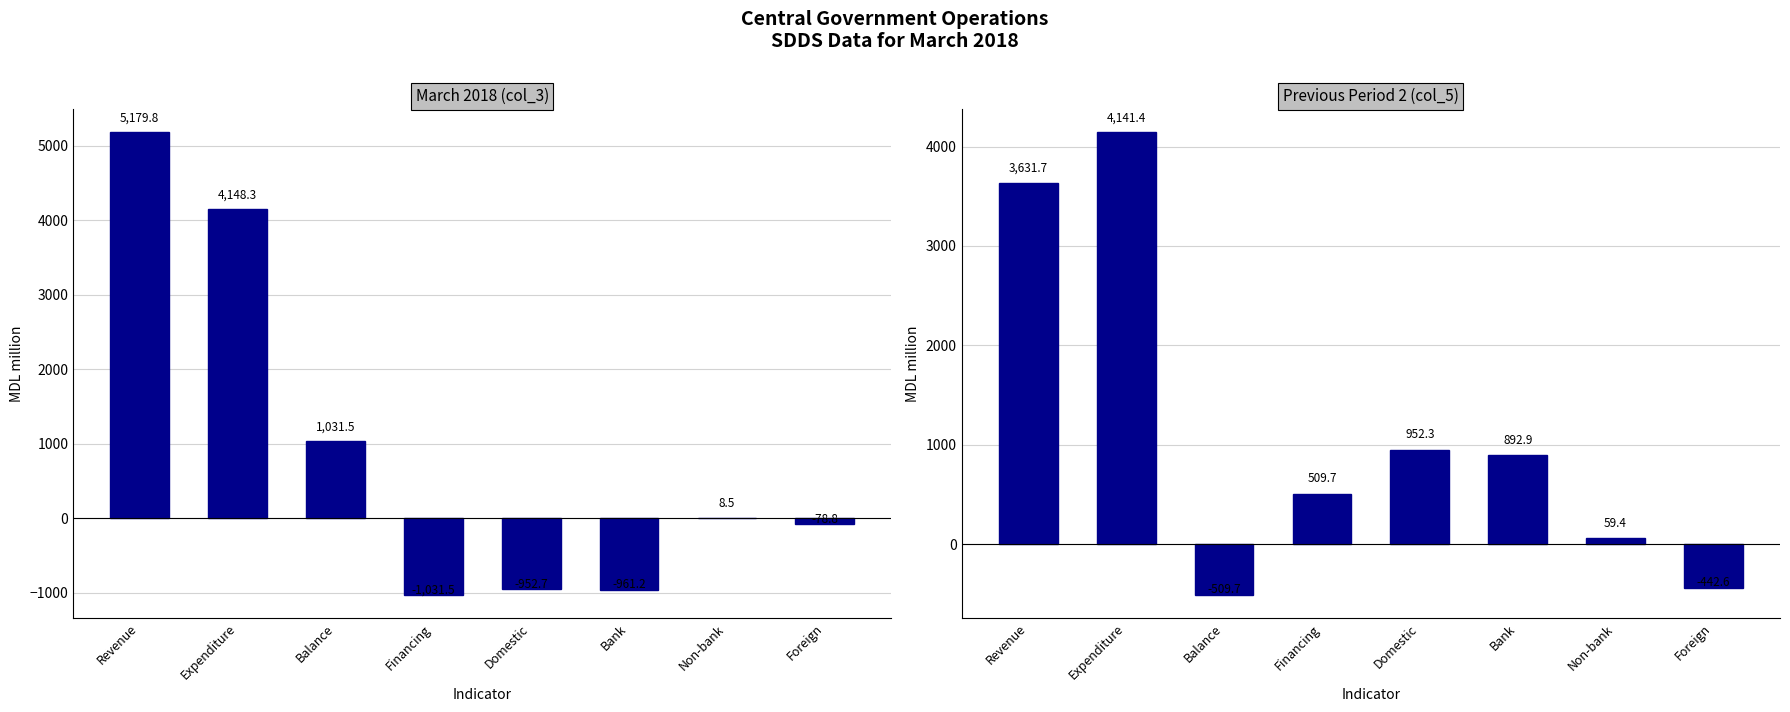

The value of Previous Period 2 (col_5) at Non-bank is 59.4. True or false?

True